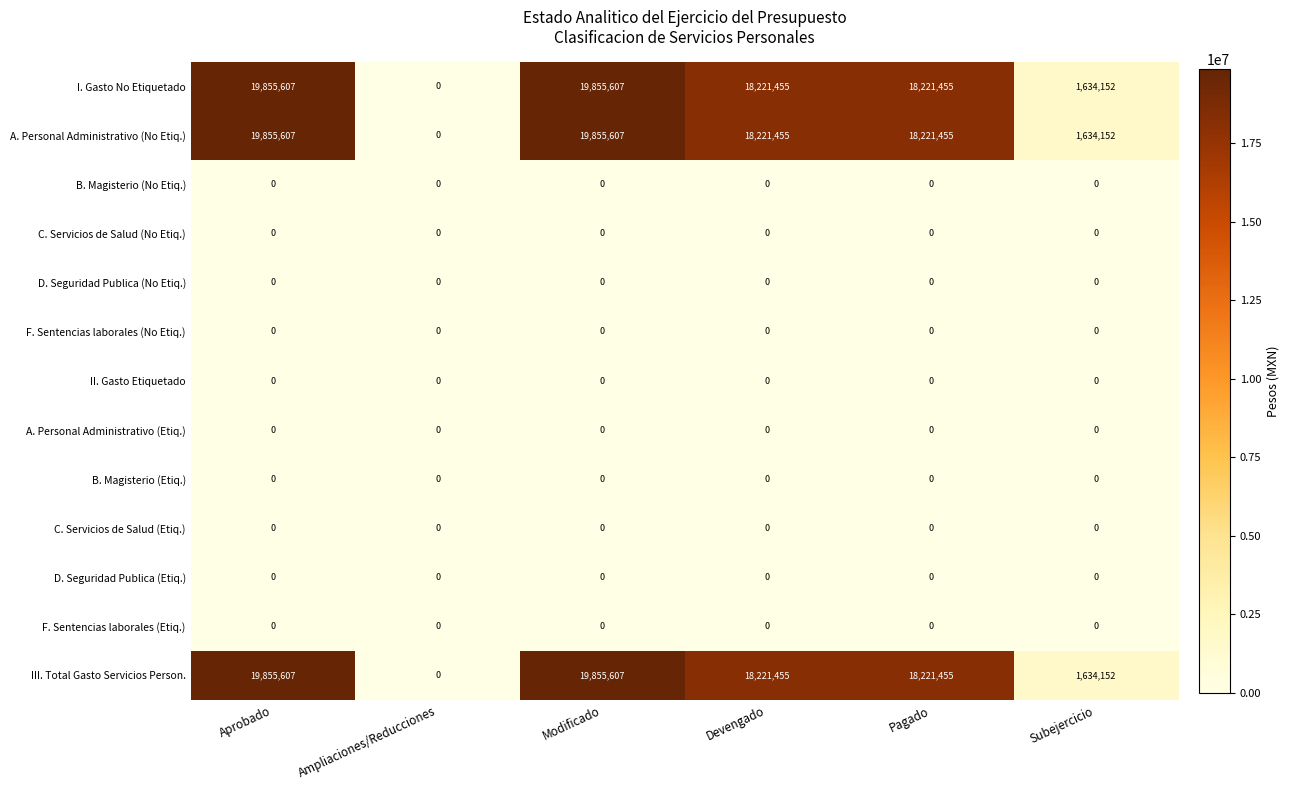

The D. Seguridad Publica (Etiq.) series shows 0 at Devengado. True or false?

True